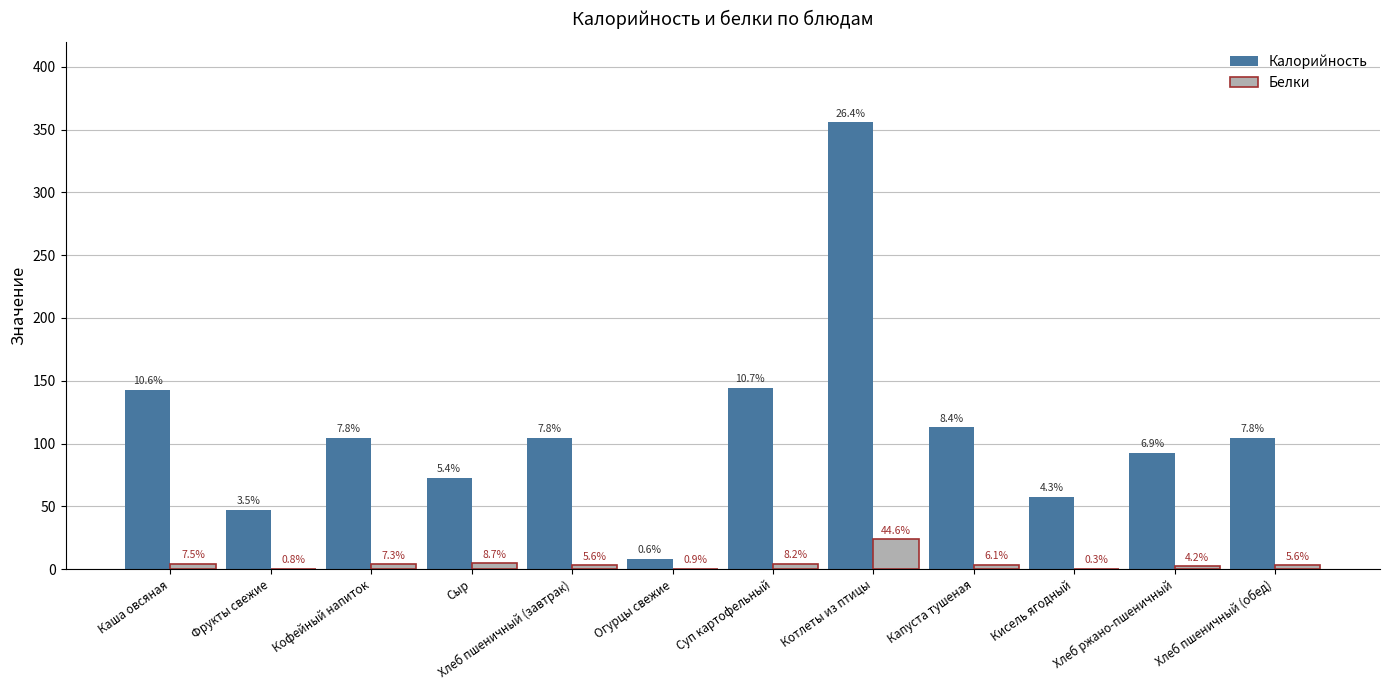

What are all the series names shown in the legend?

Калорийность, Белки